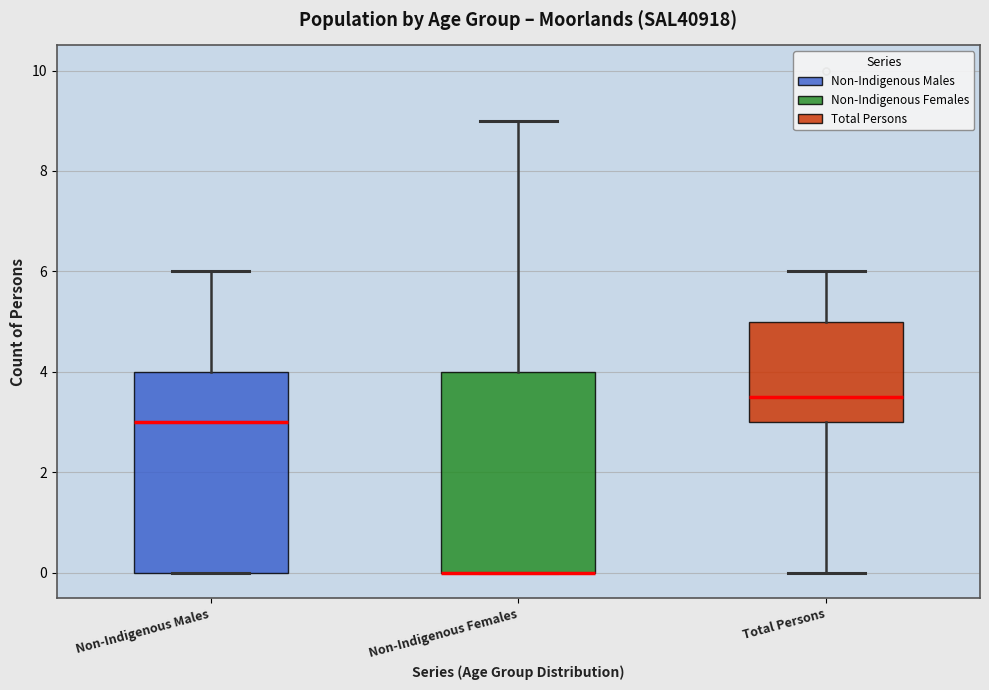

Where does the upper whisker of the box for Non-Indigenous Females end on the y-axis? The values are not printed on the chart, so give them approximately, as read against the axis.

9.0